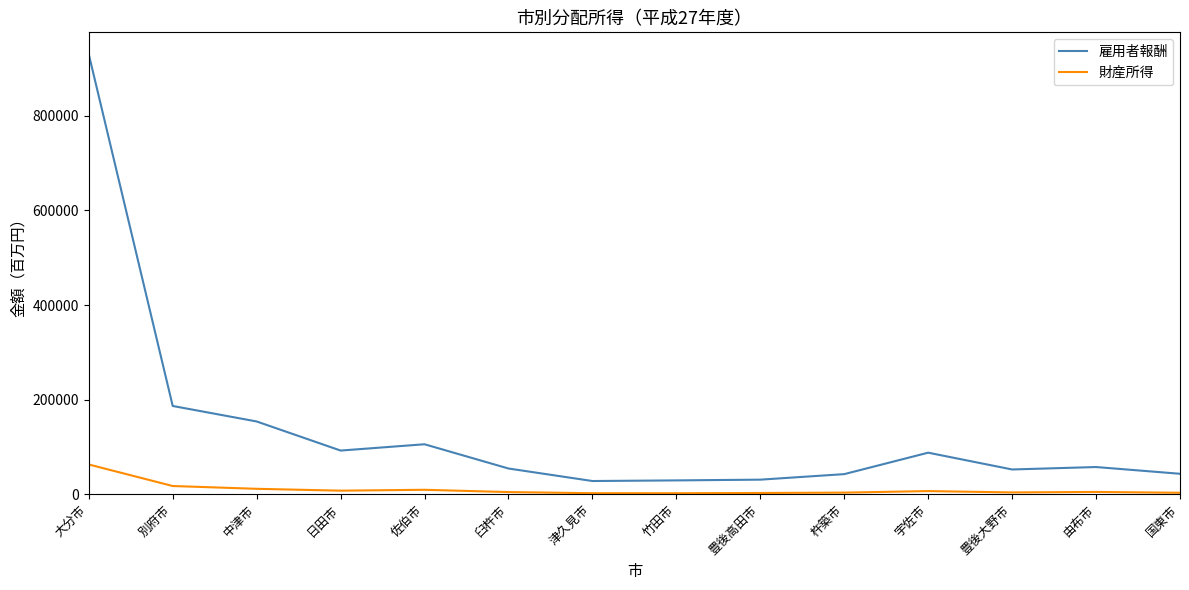

Where is 雇用者報酬 nearest to the value 479141?

別府市